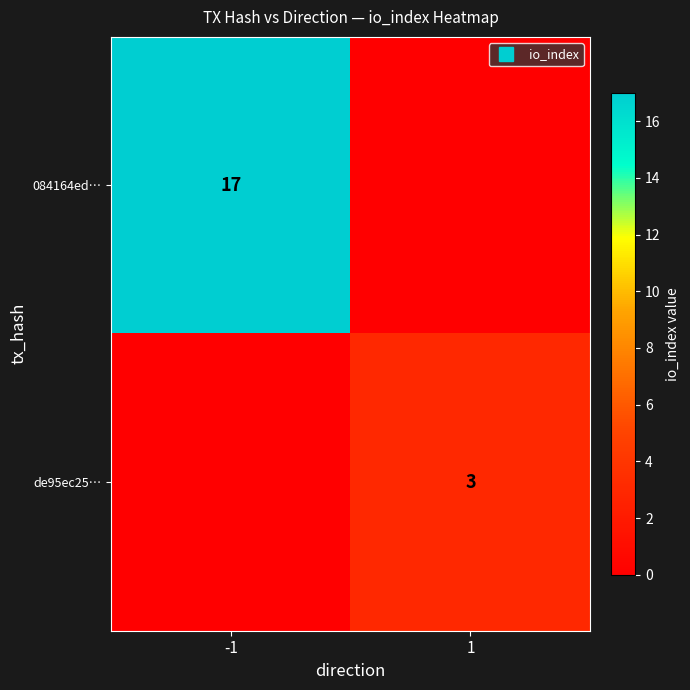

Which has a higher value, 1 or -1?

-1